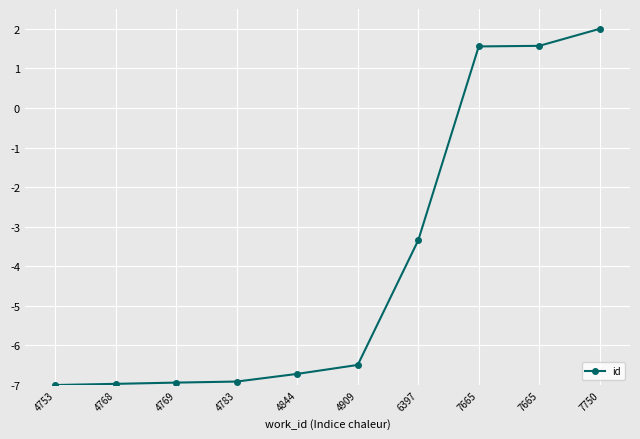

What is the sum of the values at 4769 and 4768?

-13.9